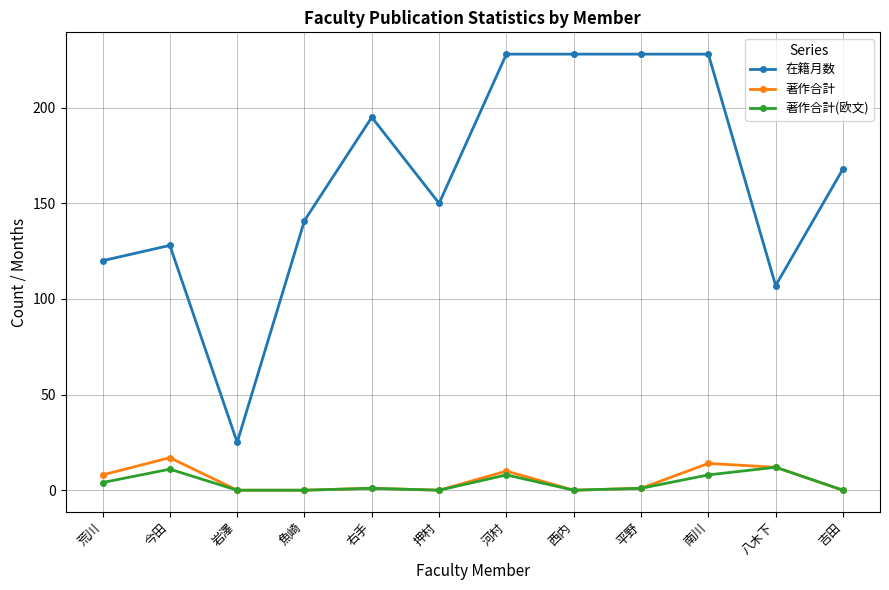

Does the chart have visible grid lines?

Yes